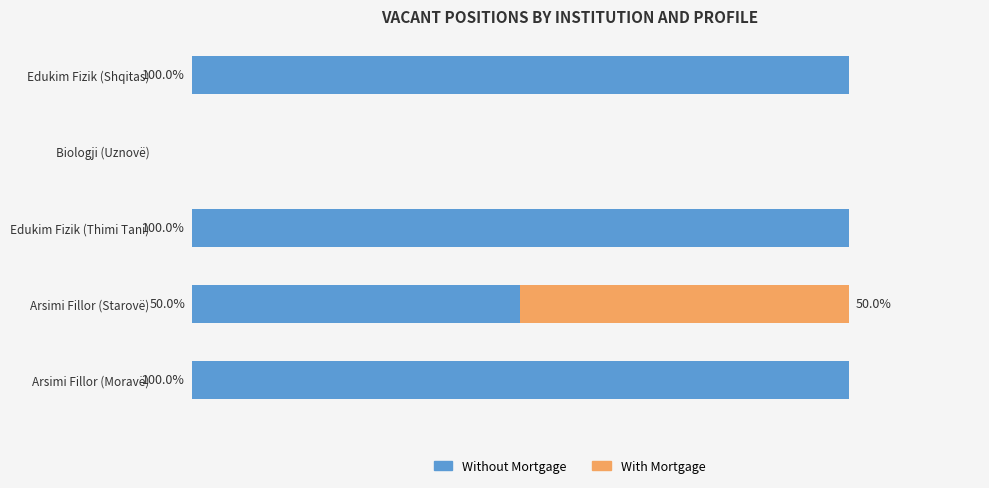

What are all the series names shown in the legend?

Without Mortgage, With Mortgage